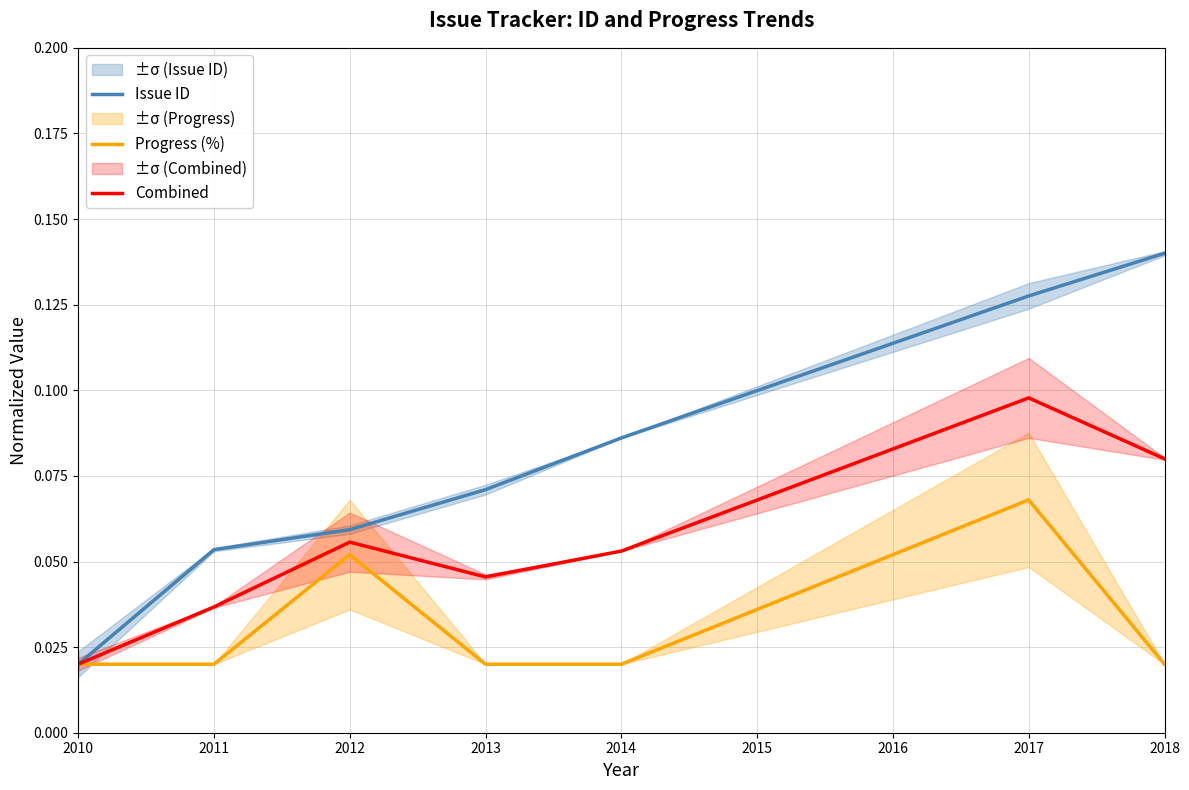

Does the chart have visible grid lines?

Yes